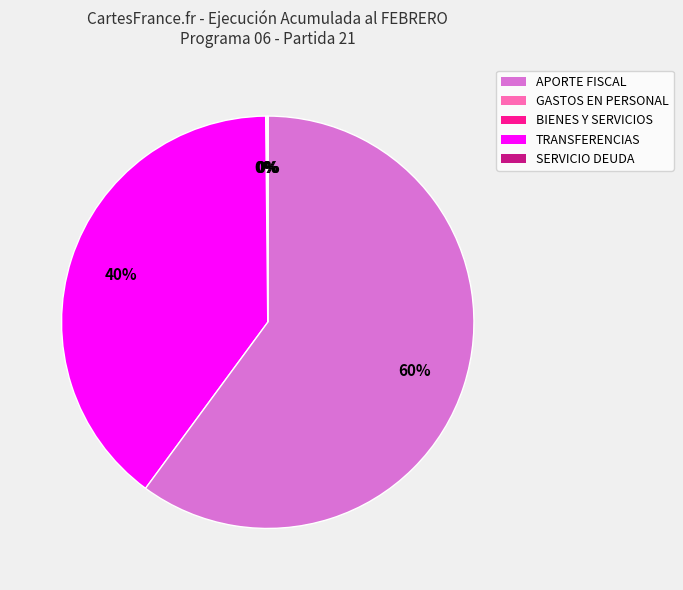

Does any single category account for the majority?

Yes